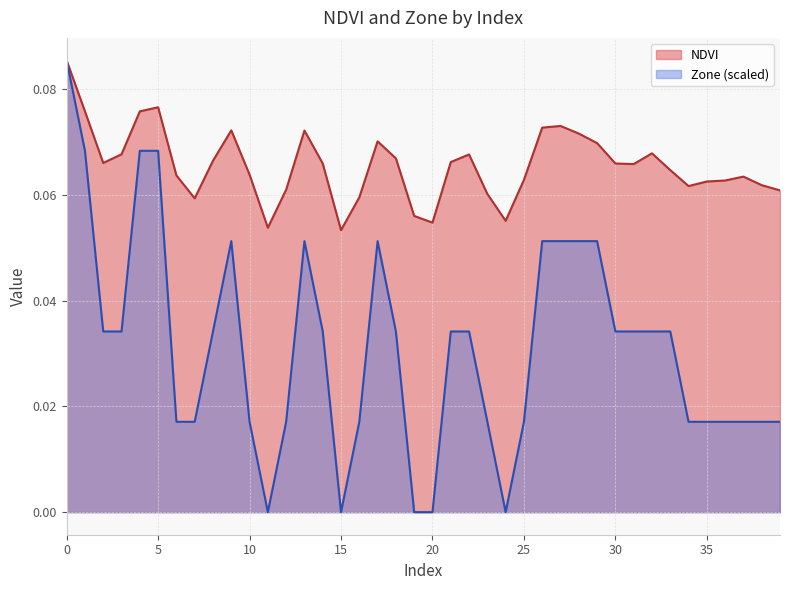

What is the value of the NDVI point at the 15th from the left?

0.1